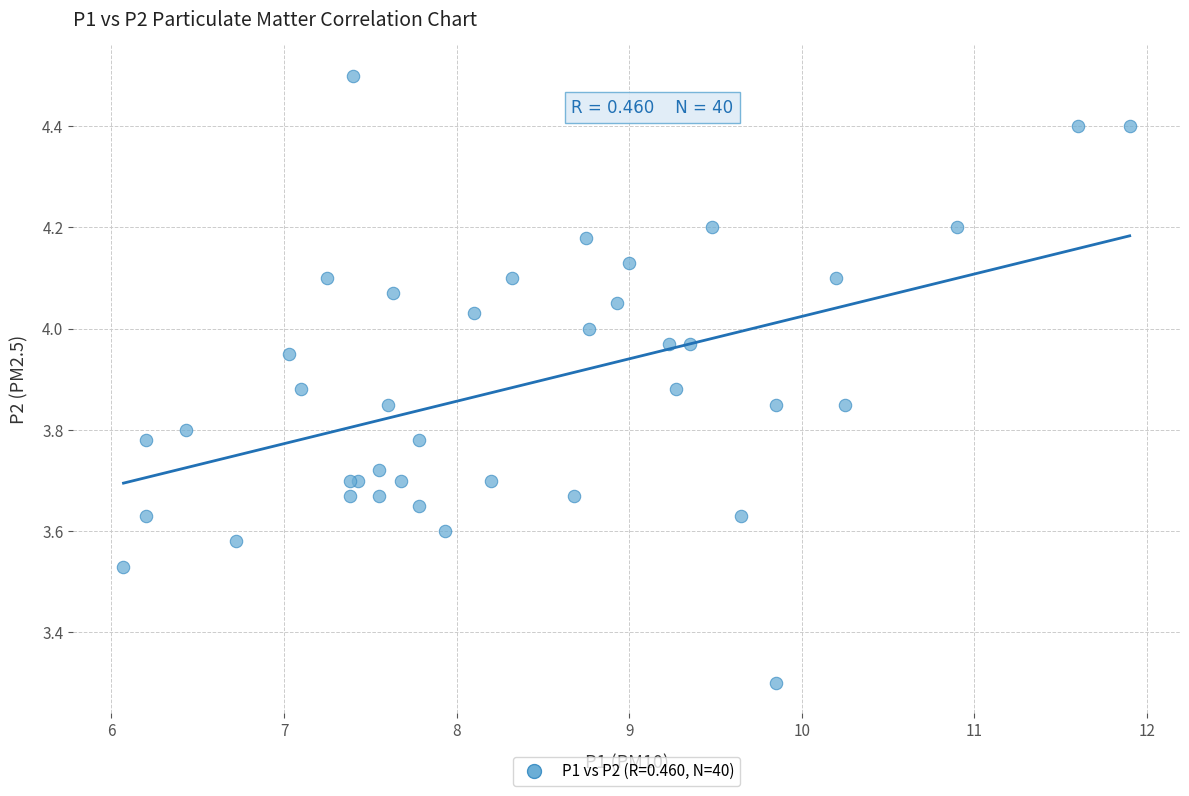

What Y value in the scatter plot is closest to 3?

3.3